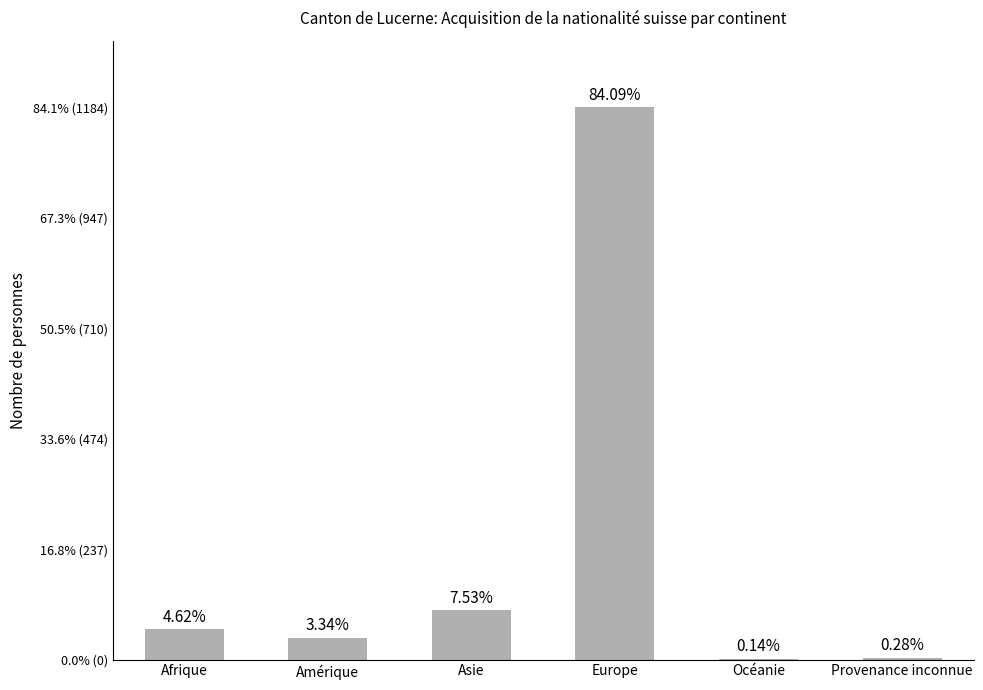

What is the value of the 5th bar from the left?

2